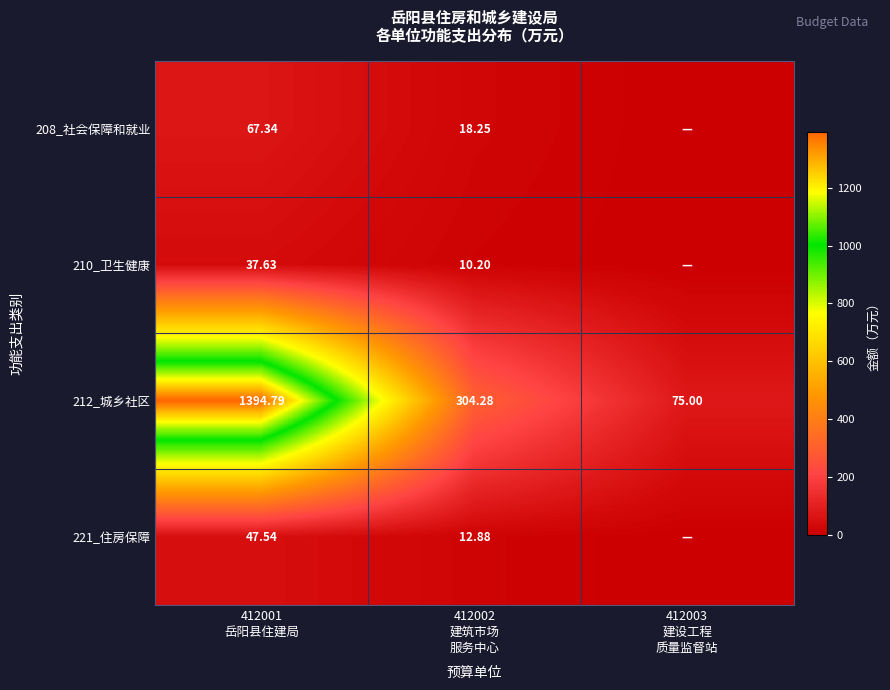

What is the greatest value displayed?

1394.8